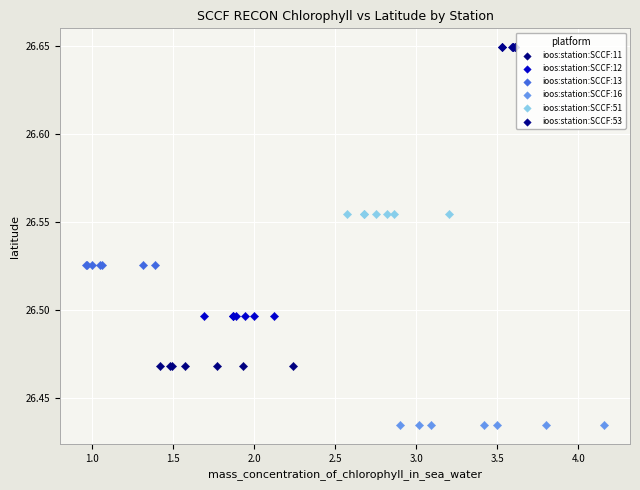

Which series contains the highest Y value?

ioos:station:SCCF:53